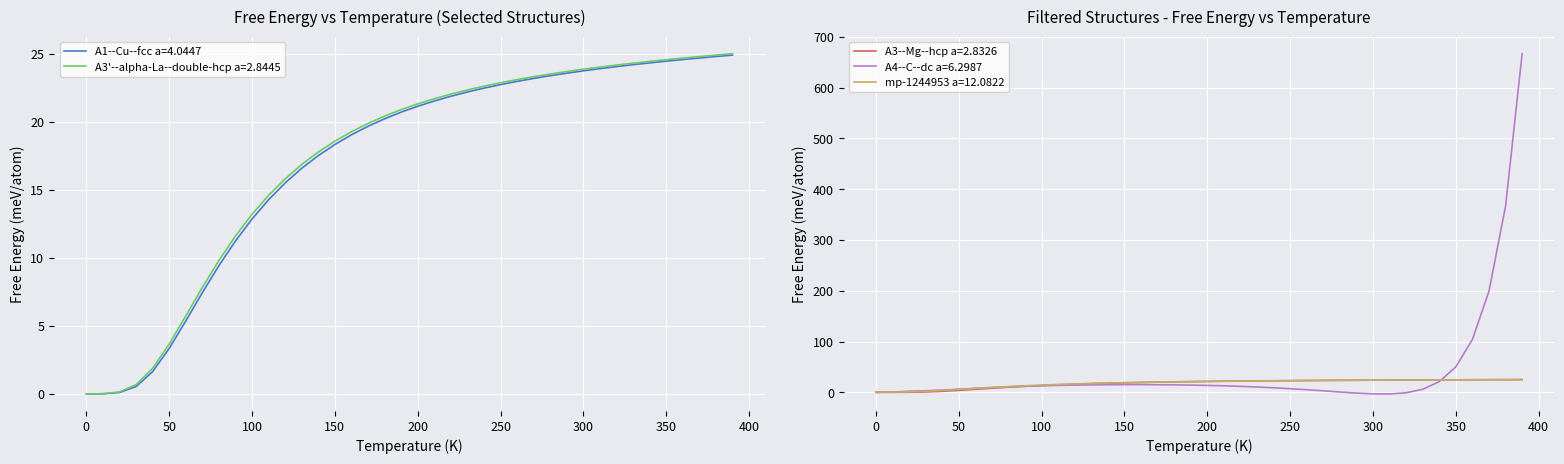

True or false: A3'--alpha-La--double-hcp a=2.8445 and mp-1244953 a=12.0822 cross at least once.

False